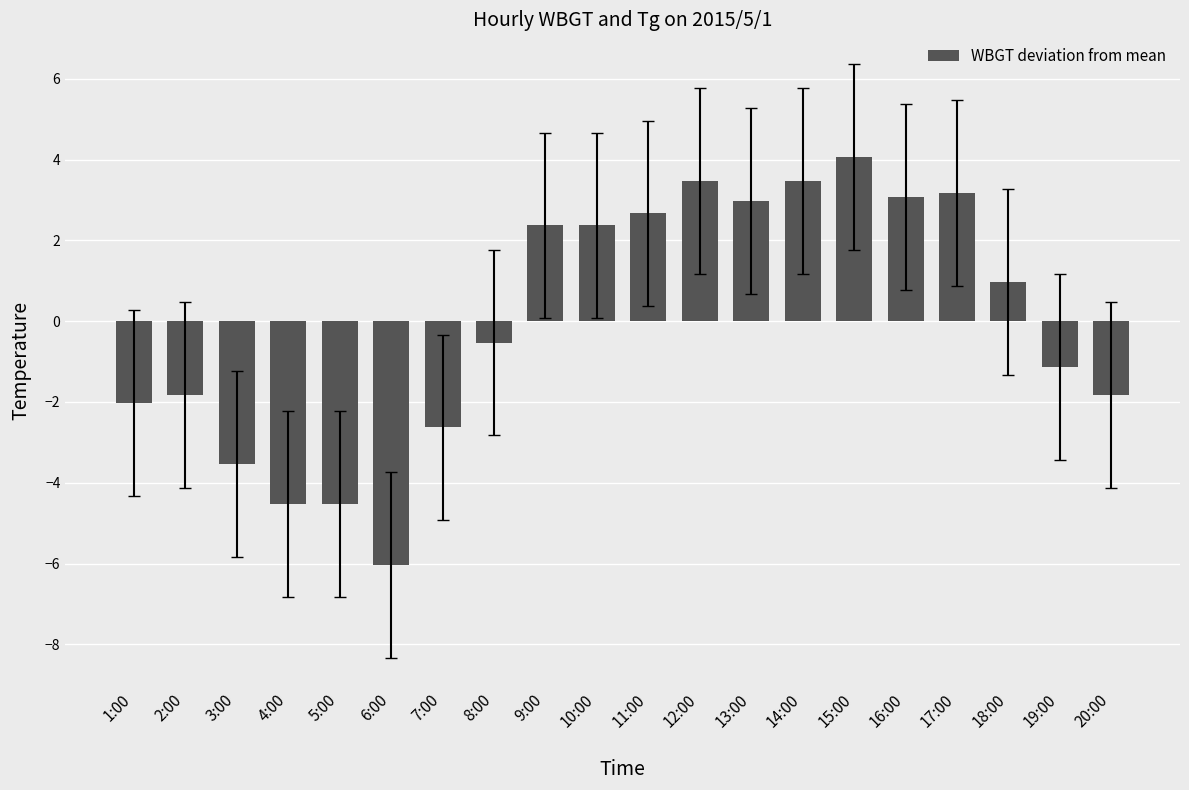

What is the difference between the maximum and minimum values?

10.1